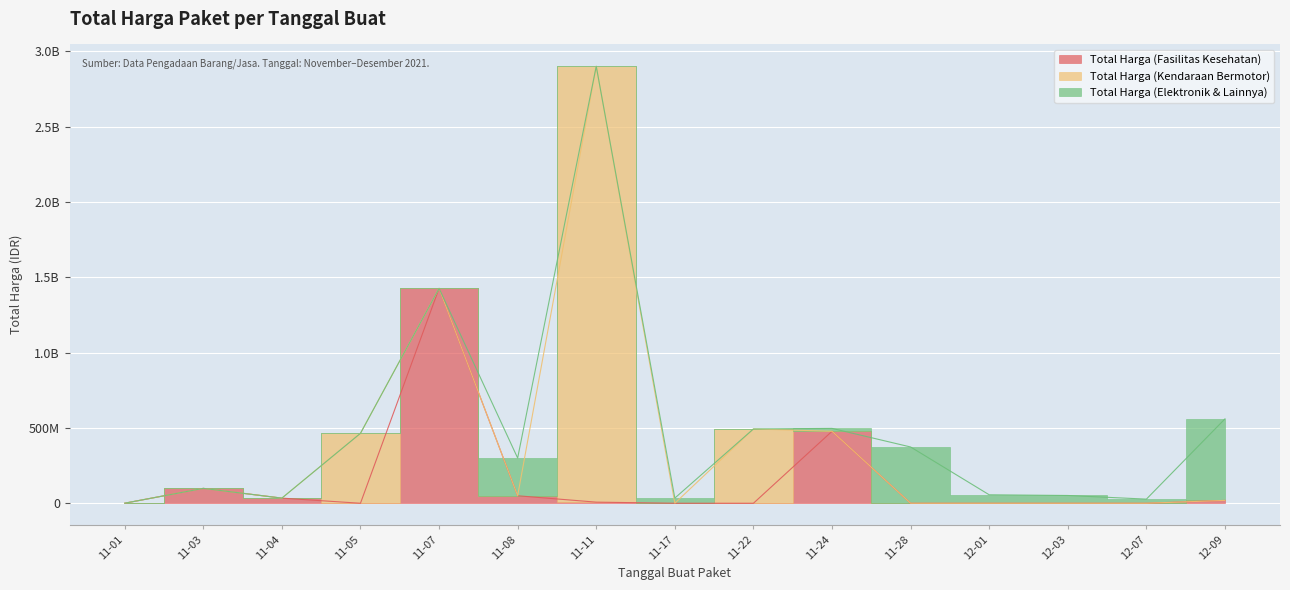

The Total Harga (Fasilitas Kesehatan) series shows 11613862 at 2021-11-11. True or false?

False